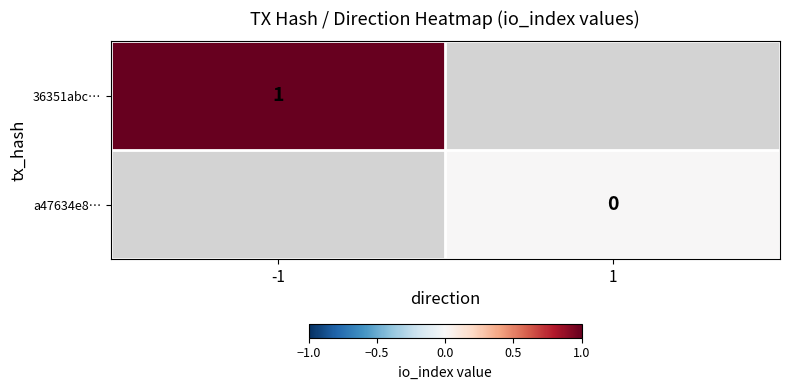

True or false: 36351abc… has a value of 1 at -1.

True